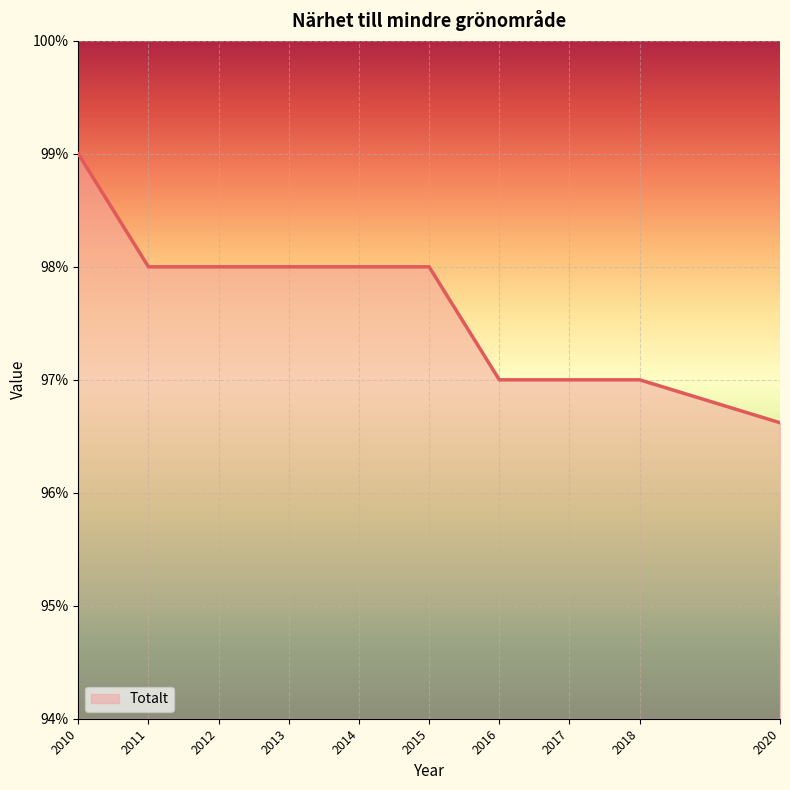

Approximately how many times larger is the value at 2016 compared to 2012?

1.0